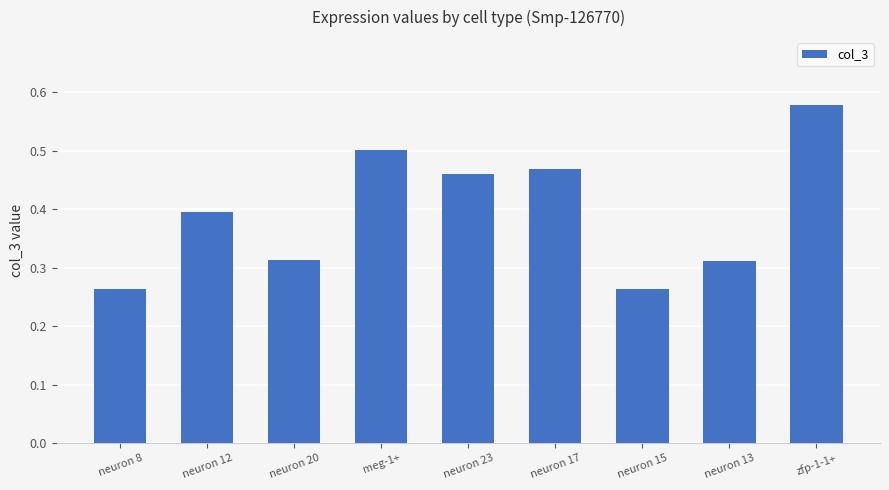

What is the label of the 2nd bar from the right?

neuron 13